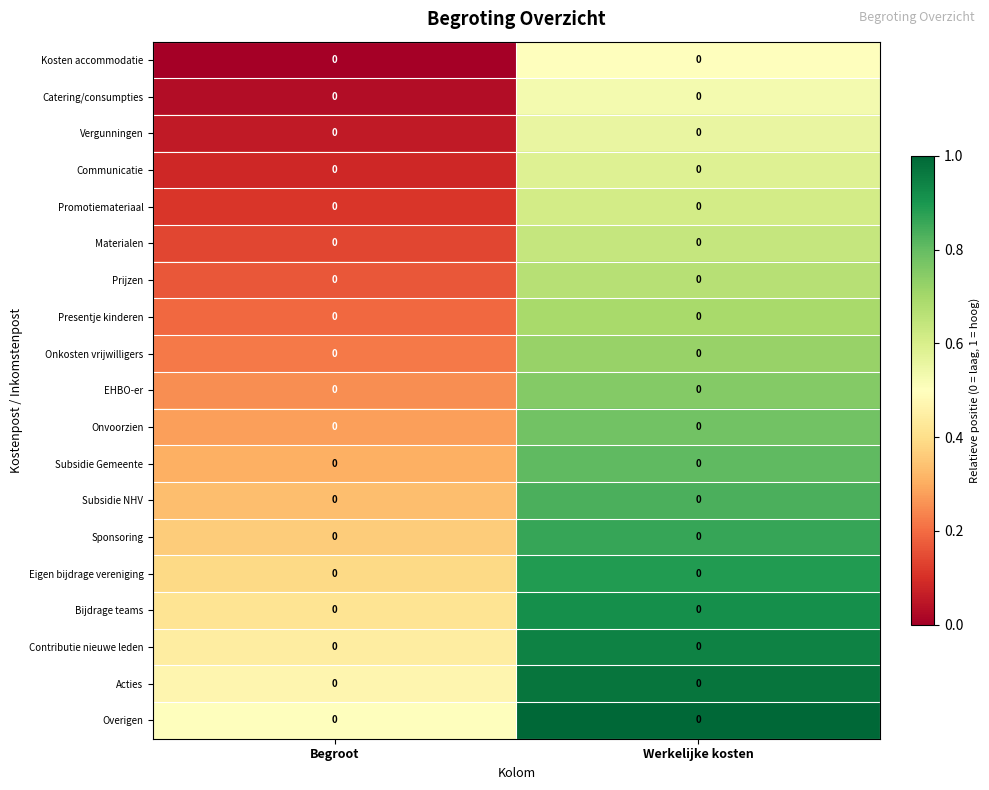

Reading right to left, transcribe all the data shown in this chart.

Kosten accommodatie: Werkelijke kosten=0.0	Begroot=0.0
Catering/consumpties: Werkelijke kosten=0.0	Begroot=0.0
Vergunningen: Werkelijke kosten=0.0	Begroot=0.0
Communicatie: Werkelijke kosten=0.0	Begroot=0.0
Promotiemateriaal: Werkelijke kosten=0.0	Begroot=0.0
Materialen: Werkelijke kosten=0.0	Begroot=0.0
Prijzen: Werkelijke kosten=0.0	Begroot=0.0
Presentje kinderen: Werkelijke kosten=0.0	Begroot=0.0
Onkosten vrijwilligers: Werkelijke kosten=0.0	Begroot=0.0
EHBO-er: Werkelijke kosten=0.0	Begroot=0.0
Onvoorzien: Werkelijke kosten=0.0	Begroot=0.0
Subsidie Gemeente: Werkelijke kosten=0.0	Begroot=0.0
Subsidie NHV: Werkelijke kosten=0.0	Begroot=0.0
Sponsoring: Werkelijke kosten=0.0	Begroot=0.0
Eigen bijdrage vereniging: Werkelijke kosten=0.0	Begroot=0.0
Bijdrage teams: Werkelijke kosten=0.0	Begroot=0.0
Contributie nieuwe leden: Werkelijke kosten=0.0	Begroot=0.0
Acties: Werkelijke kosten=0.0	Begroot=0.0
Overigen: Werkelijke kosten=0.0	Begroot=0.0